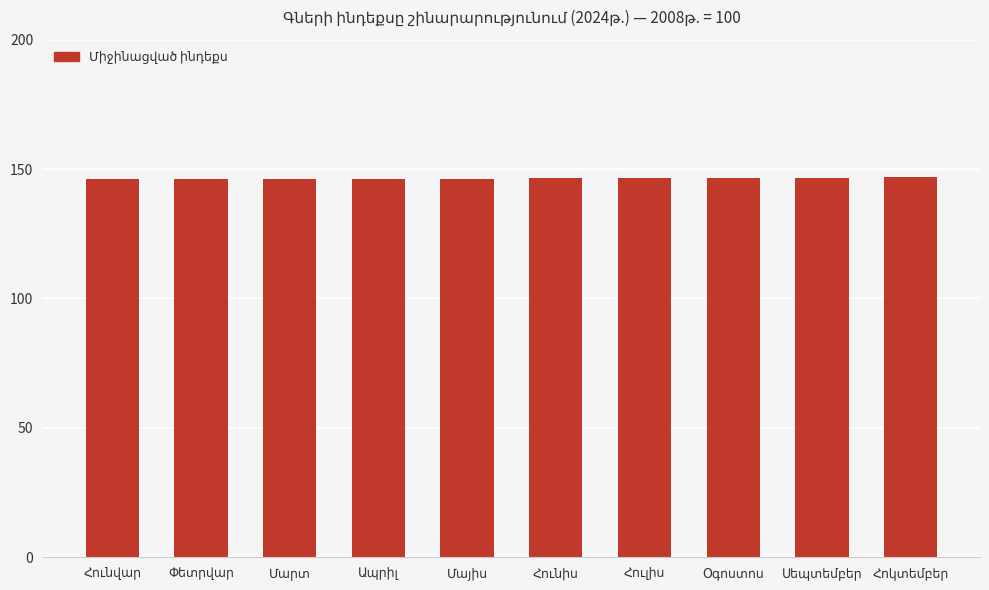

What is the average value?

146.3